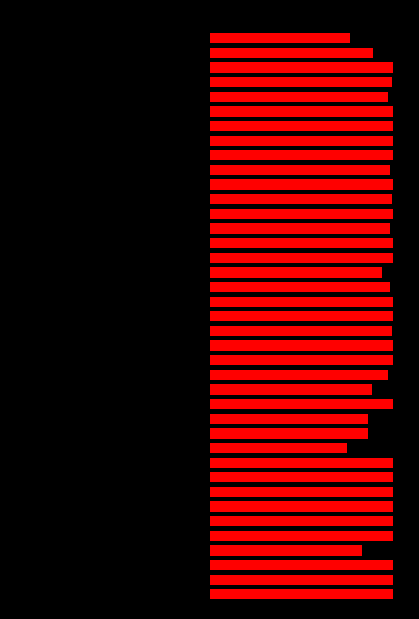

What is the highest value of the up_right series?

110